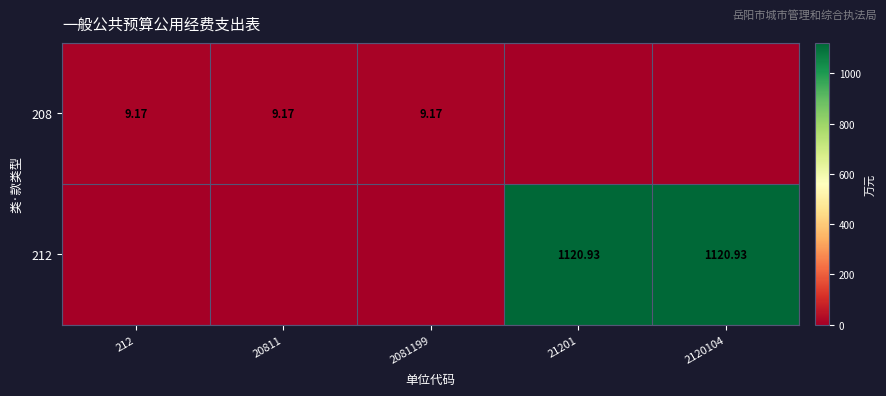

What is the difference between the maximum and minimum values in the 212 series?

1120.9